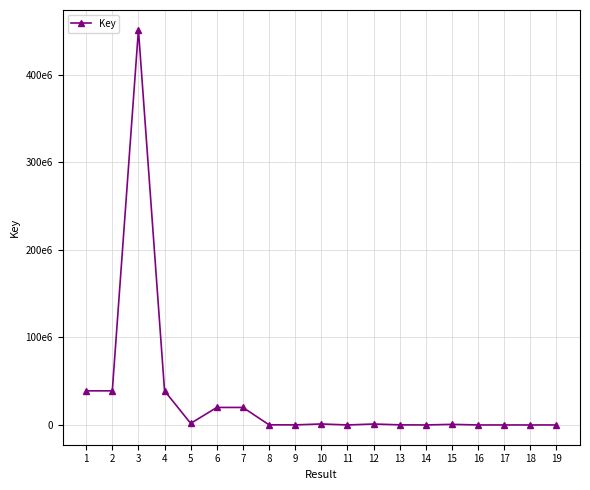

Which label corresponds to the smallest value in the chart?

11